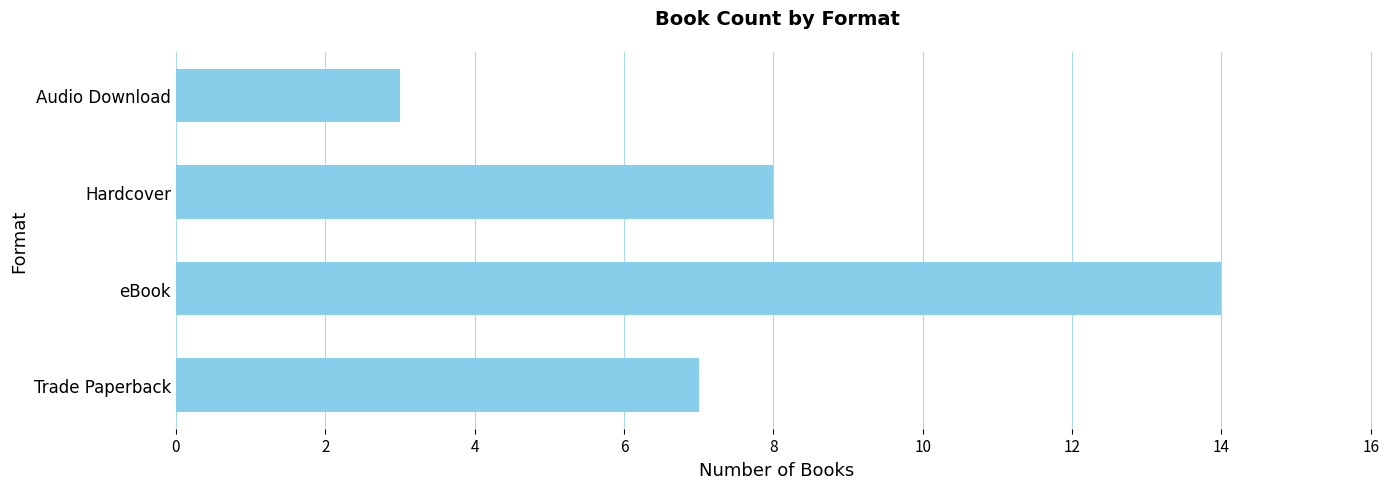

How many distinct data groups are displayed?

1